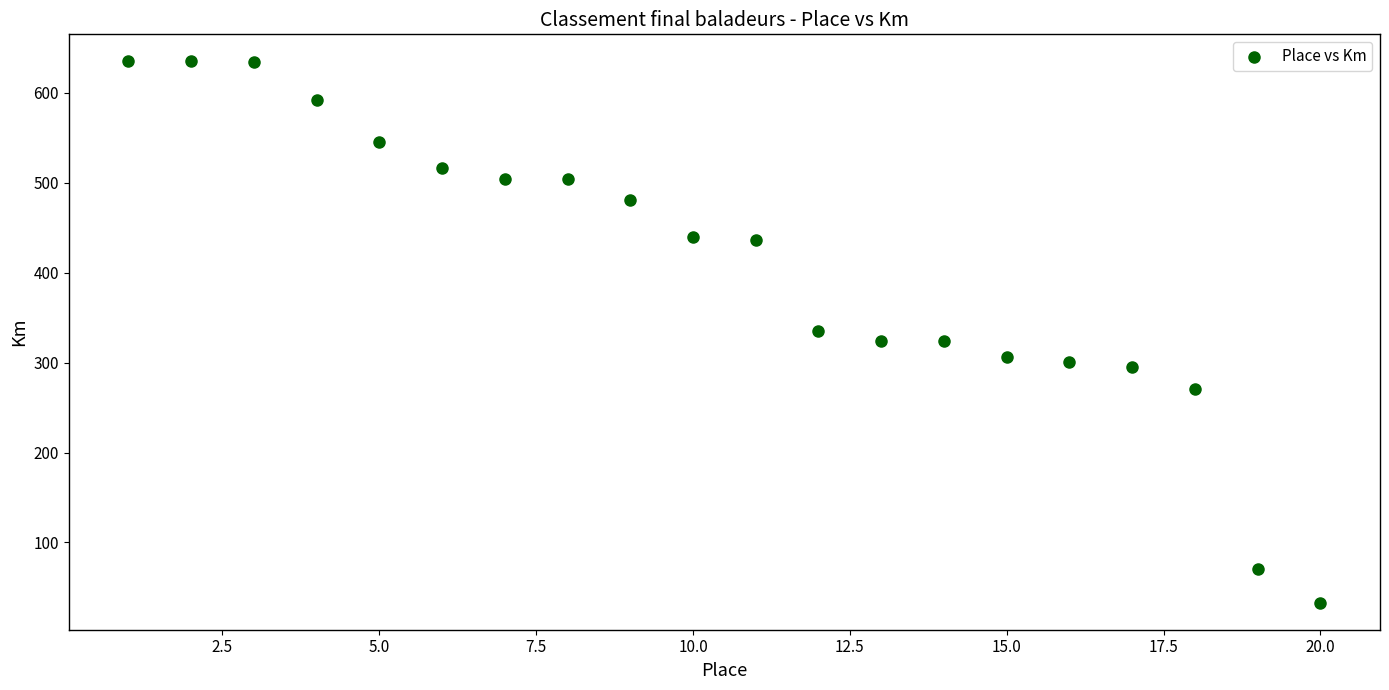

What is the range of Y values (max minus min)?

602